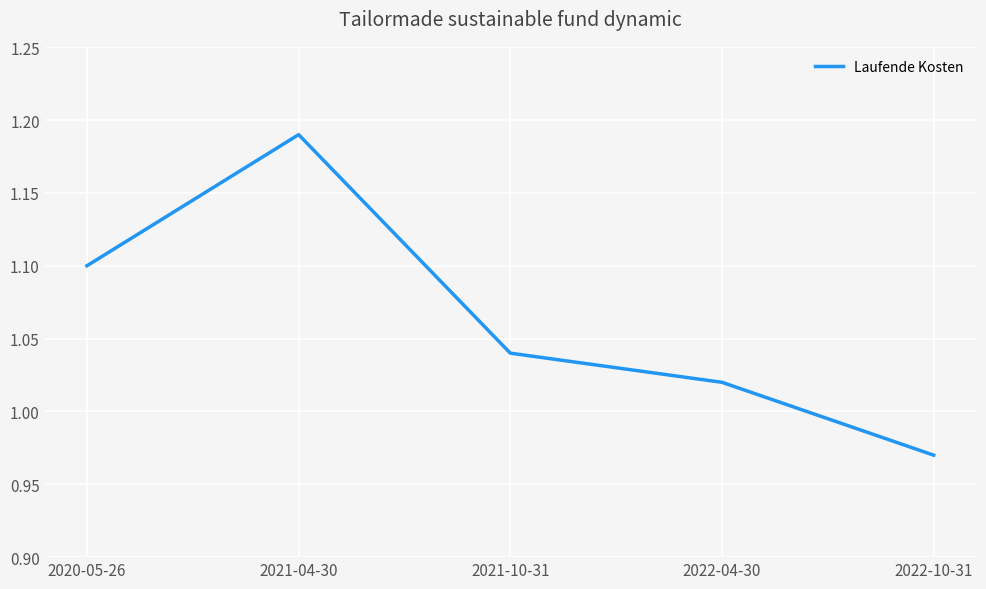

What is the difference between the values at 2022-04-30 and 2020-05-26?

0.1